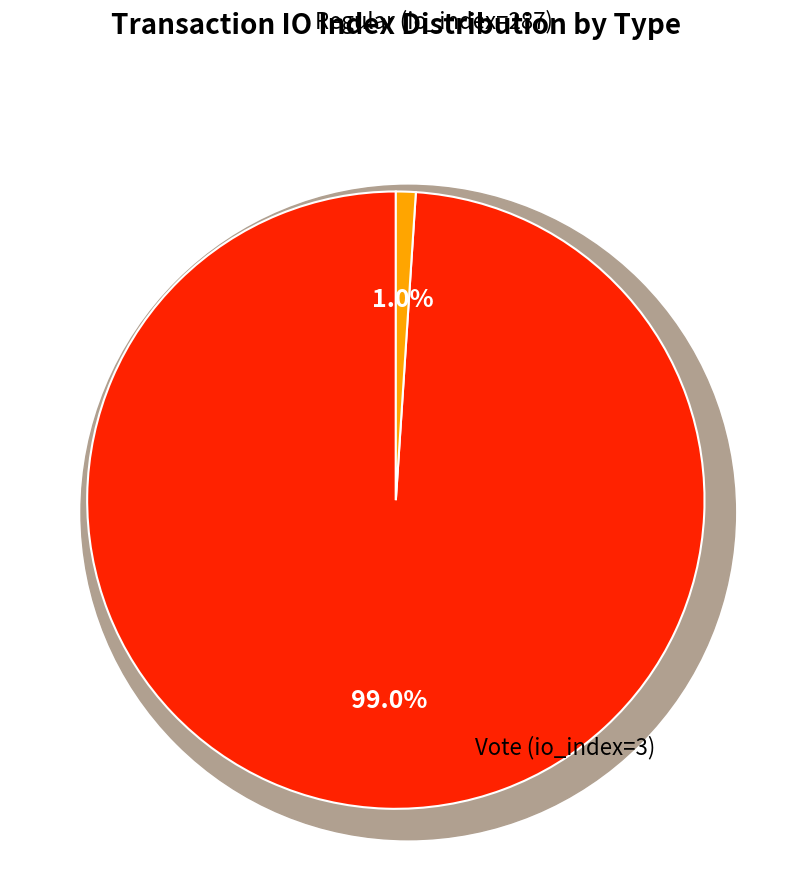

Is there any slice that represents more than half of the pie?

Yes